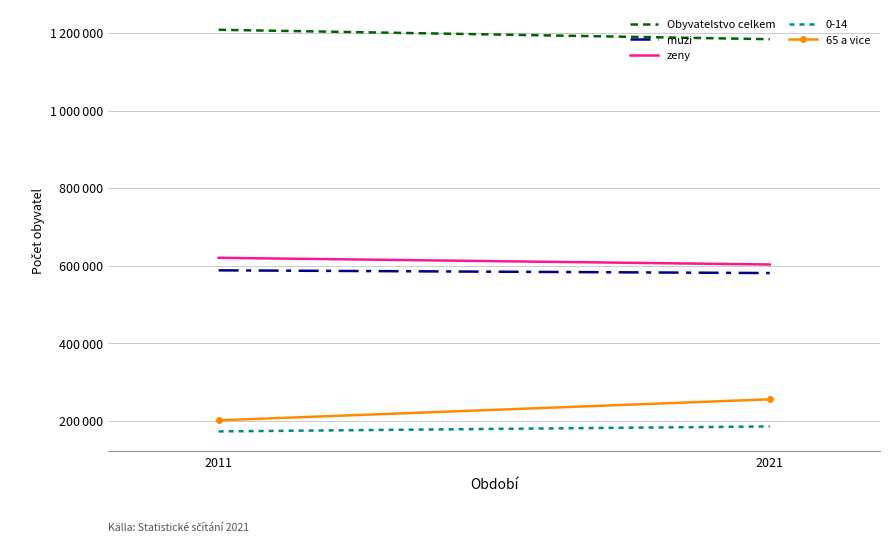

What is the value of the zeny point at the 2nd from the left?

603078